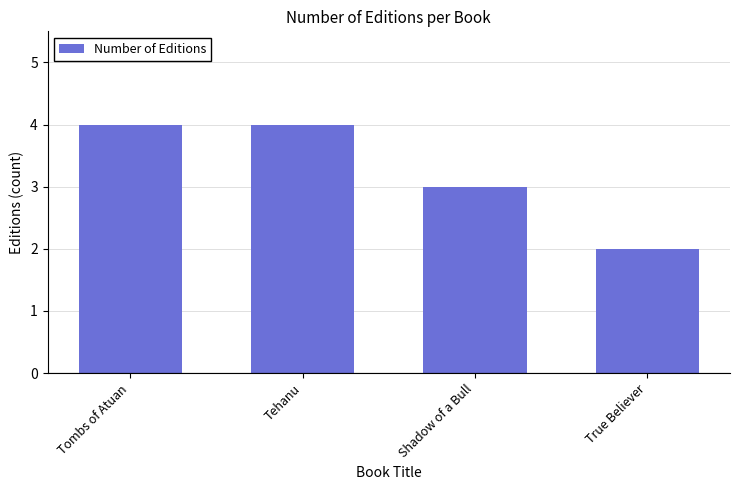

What is the ratio of the value at Tombs of Atuan to the value at Shadow of a Bull?

1.3